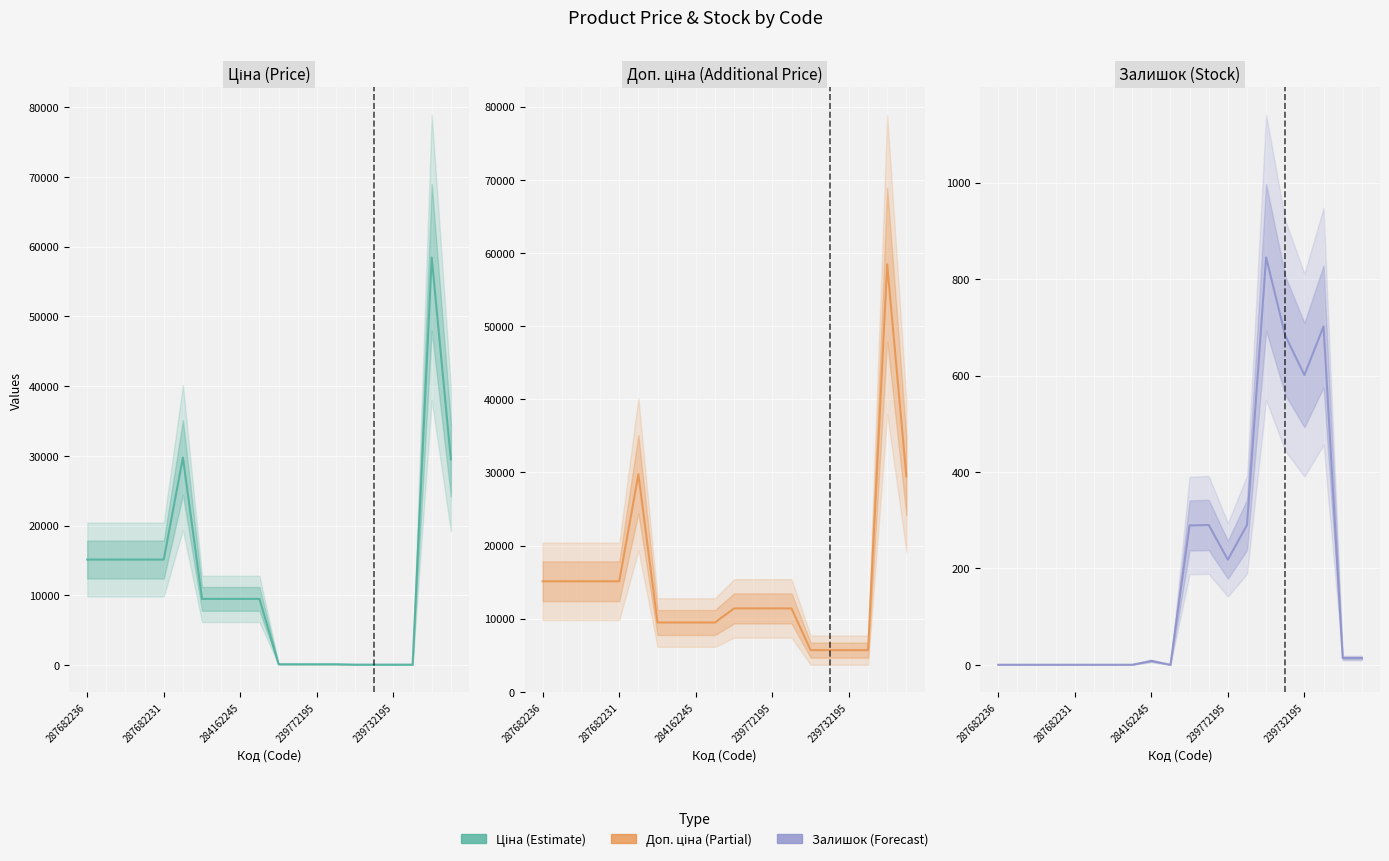

How many lines are shown in the chart?

3